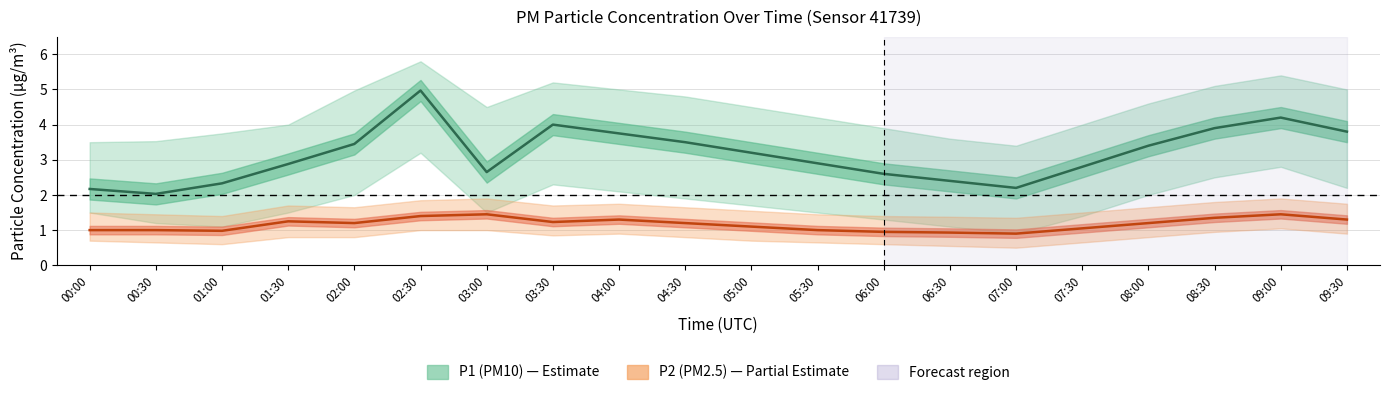

At which category does P1_lower reach its first local valley?

01:00